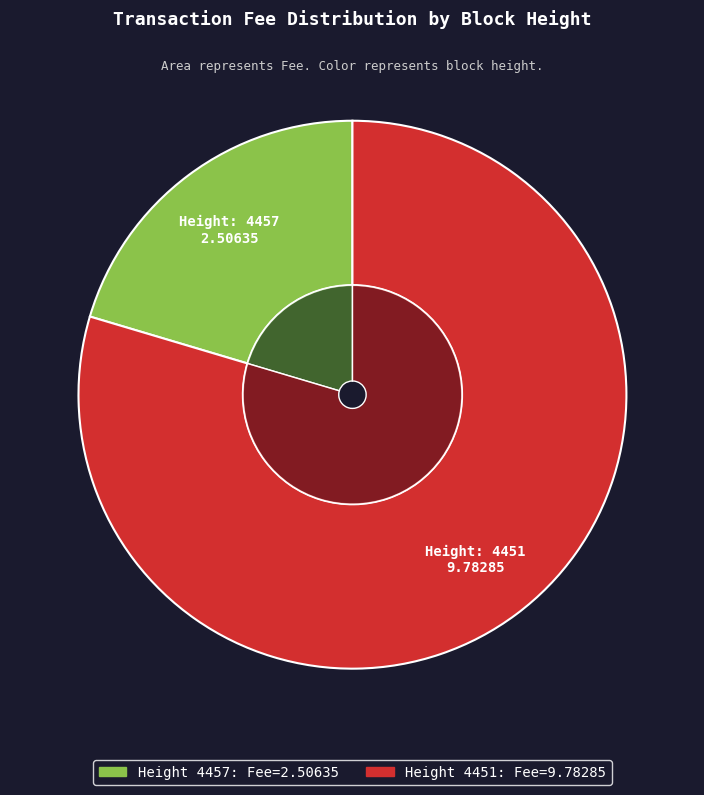

What percentage do 4457 and 4451 together represent?

100.0%